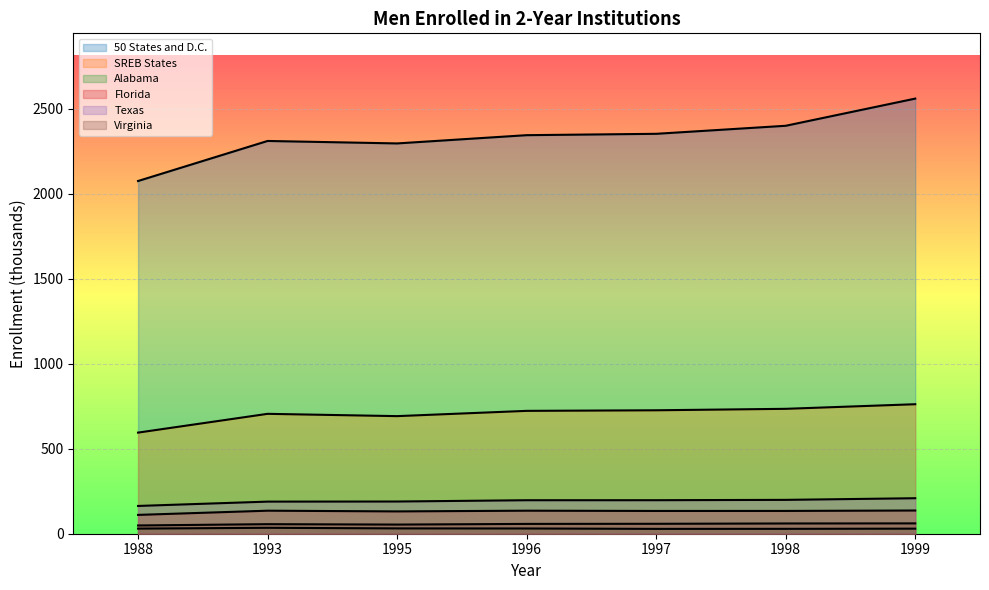

Reading left to right, transcribe all the data shown in this chart.

50 States and D.C.: 1988=2074.0	1993=2309.5	1995=2295.0	1996=2343.6	1997=2351.6	1998=2398.8	1999=2558.6
SREB States: 1988=594.6	1993=705.0	1995=691.5	1996=722.4	1997=725.9	1998=734.4	1999=761.5
Alabama: 1988=30.1	1993=34.8	1995=31.3	1996=30.8	1997=28.5	1998=28.7	1999=29.8
Florida: 1988=110.7	1993=135.4	1995=131.2	1996=135.4	1997=133.9	1998=134.0	1999=136.5
Texas: 1988=163.3	1993=188.8	1995=189.4	1996=197.0	1997=197.1	1998=199.1	1999=208.8
Virginia: 1988=48.5	1993=56.2	1995=53.8	1996=57.7	1997=58.4	1998=60.3	1999=60.8